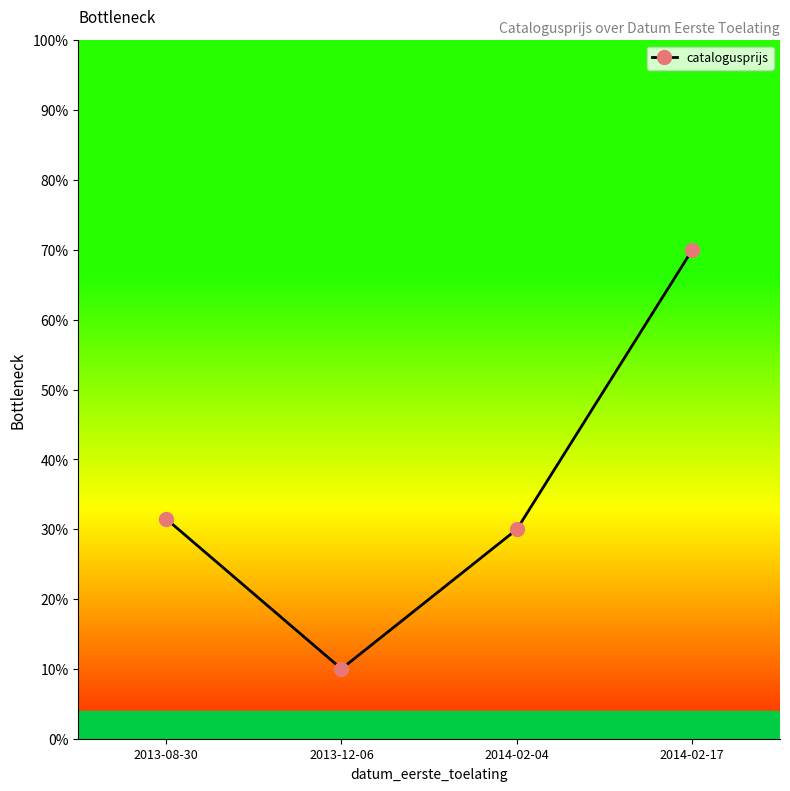

How many values are below 31?

2